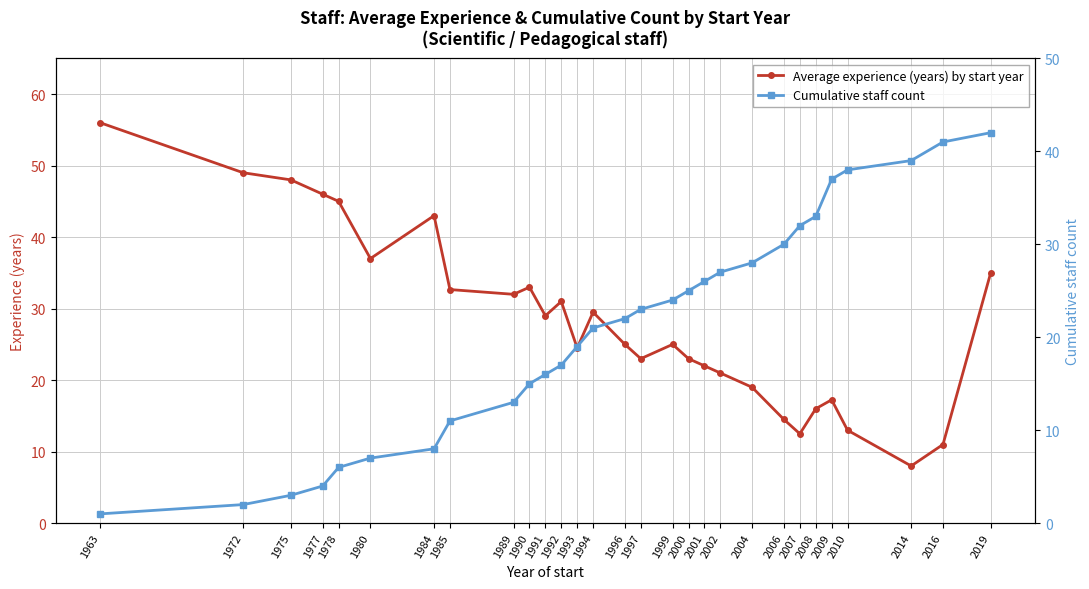

What are all the series names shown in the legend?

Average experience (years) by start year, Cumulative staff count